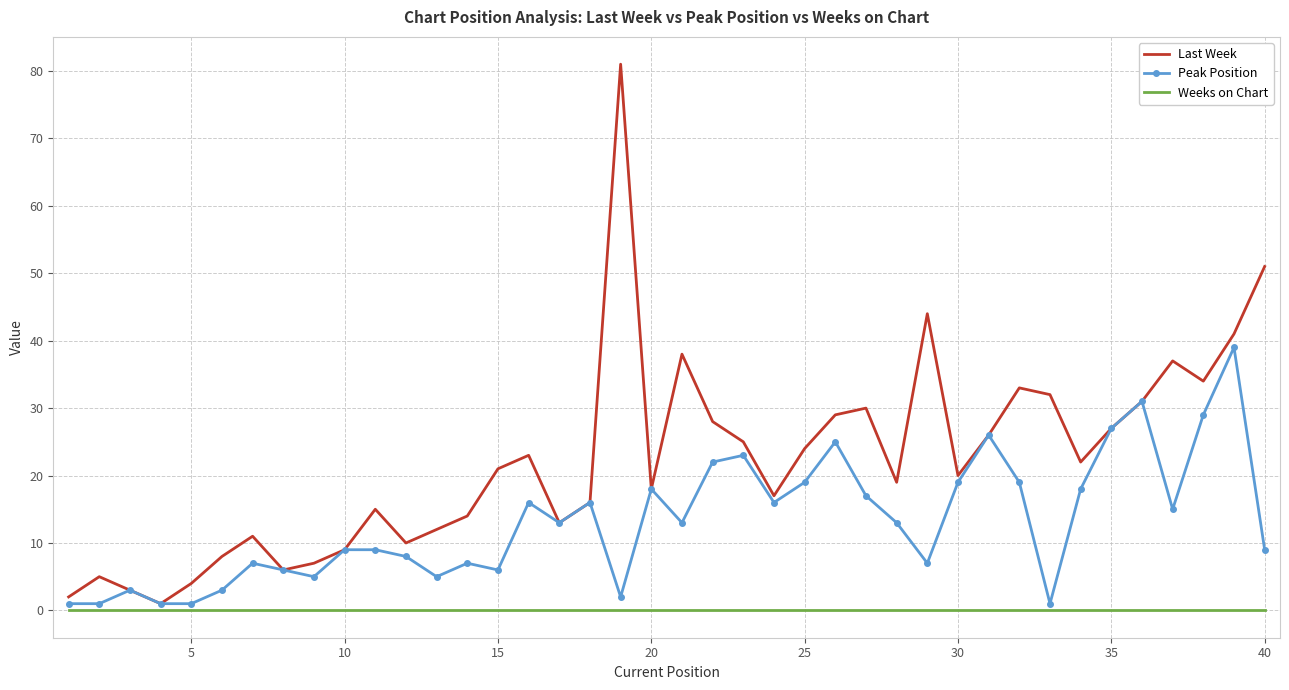

Which series has the largest total across all categories?

Last Week